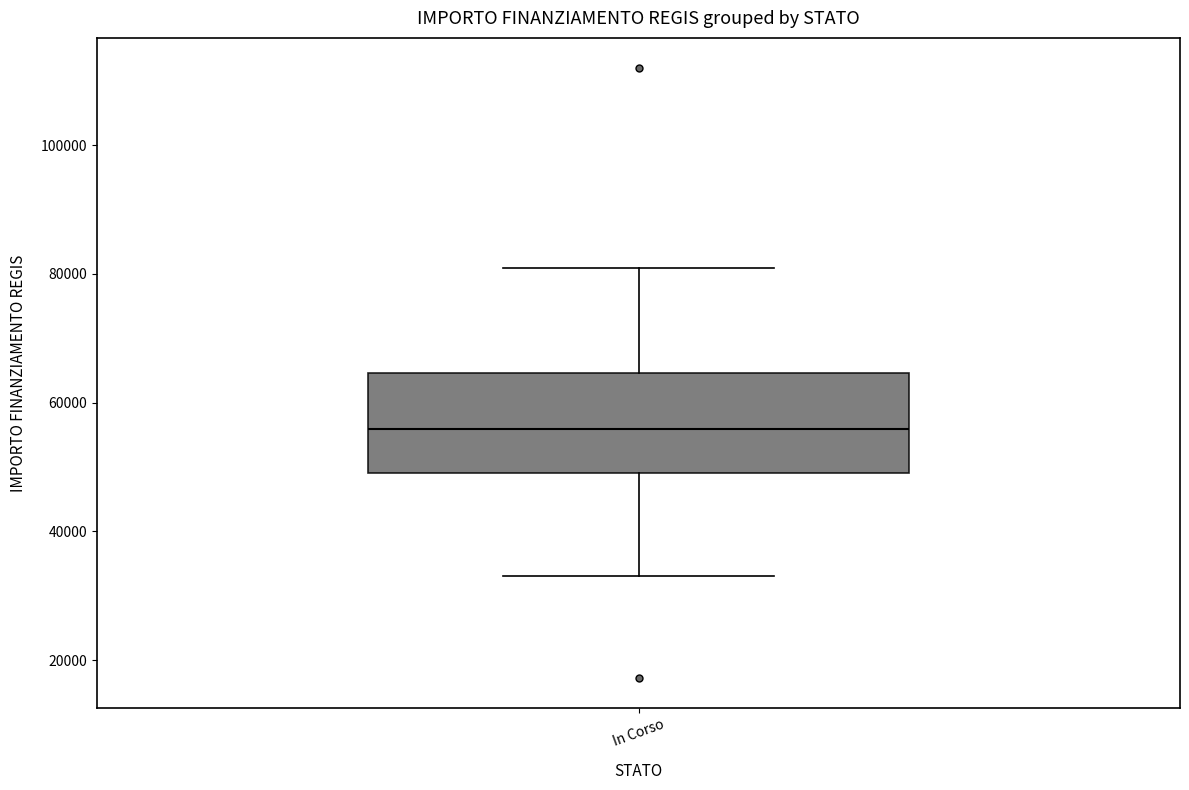

Transcribe this box plot: give where the median line is, the range the box spans, and where the two whiskers end, as read against the y-axis. The values are not printed on the chart, so give them approximately, as read against the axis.

median 56000, box 50000 to 64000, whiskers 32000 to 80000